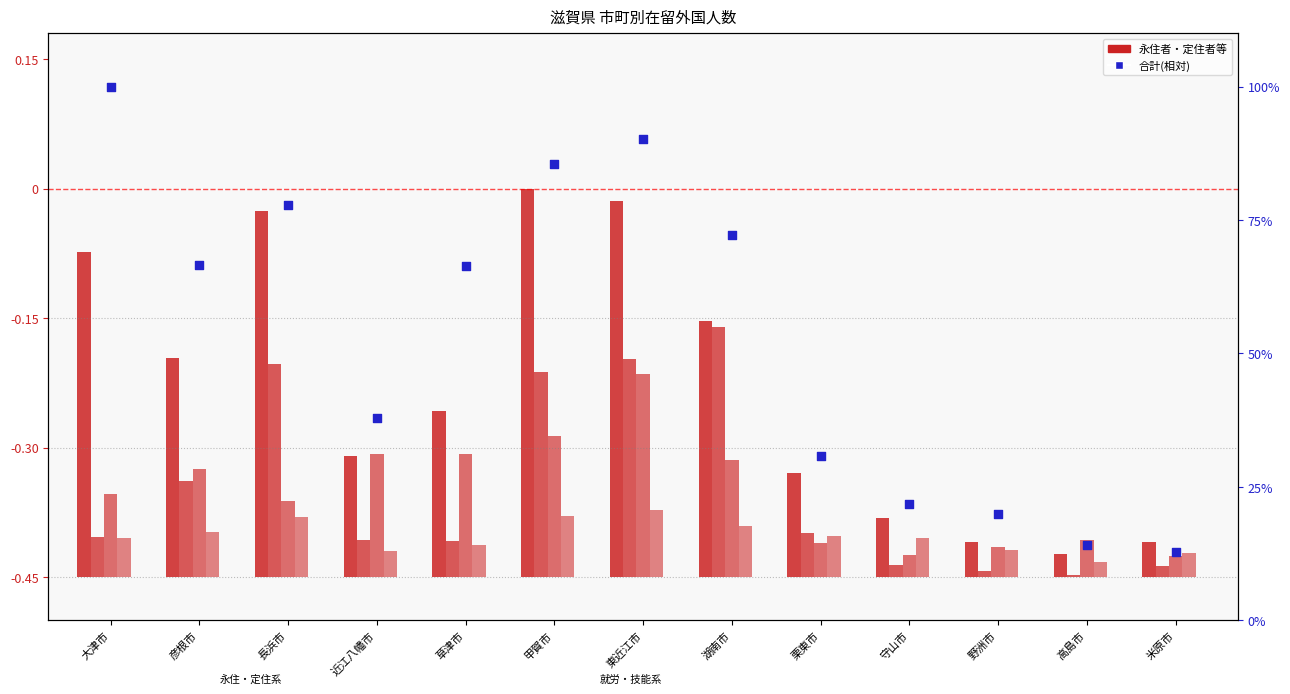

At how many categories does at least one series exceed 41?

7